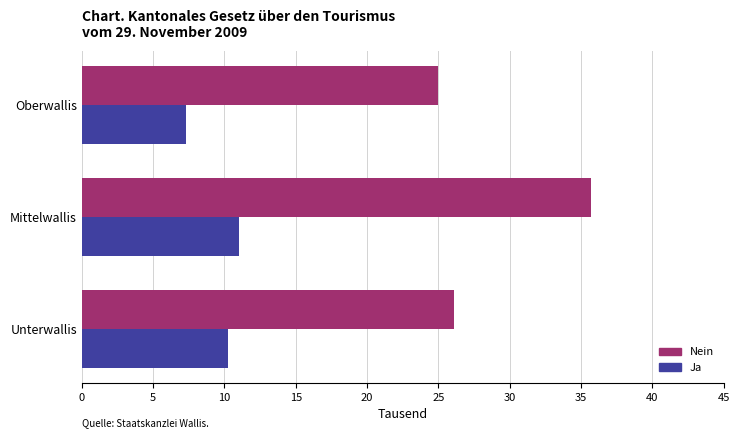

Count the Ja values in the range 7331 to 10994.

3